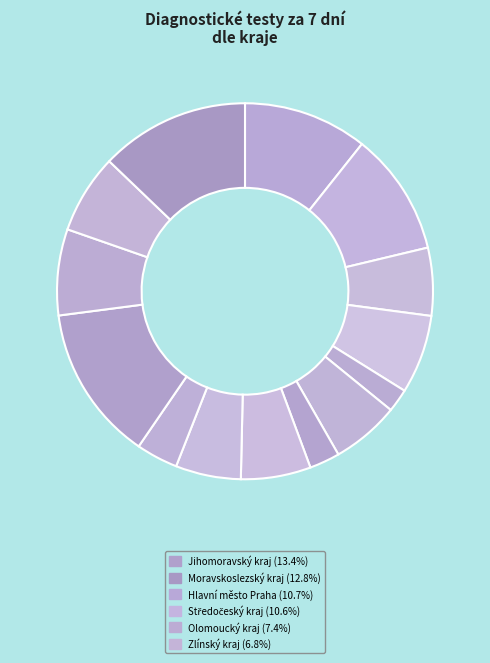

How many segments does this pie chart have?

14